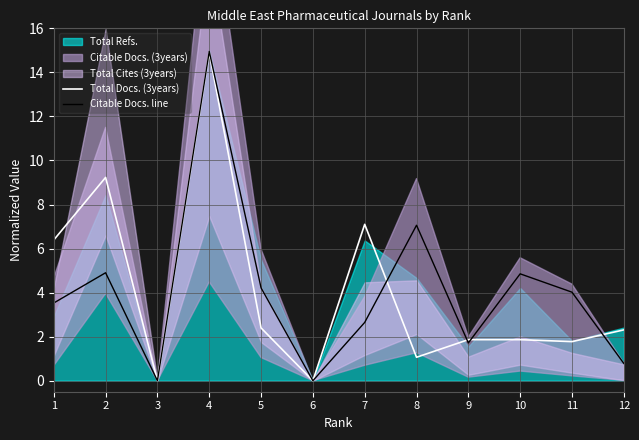

What is the value of the Total Docs. (3years) point at the 1st from the left?

6.4